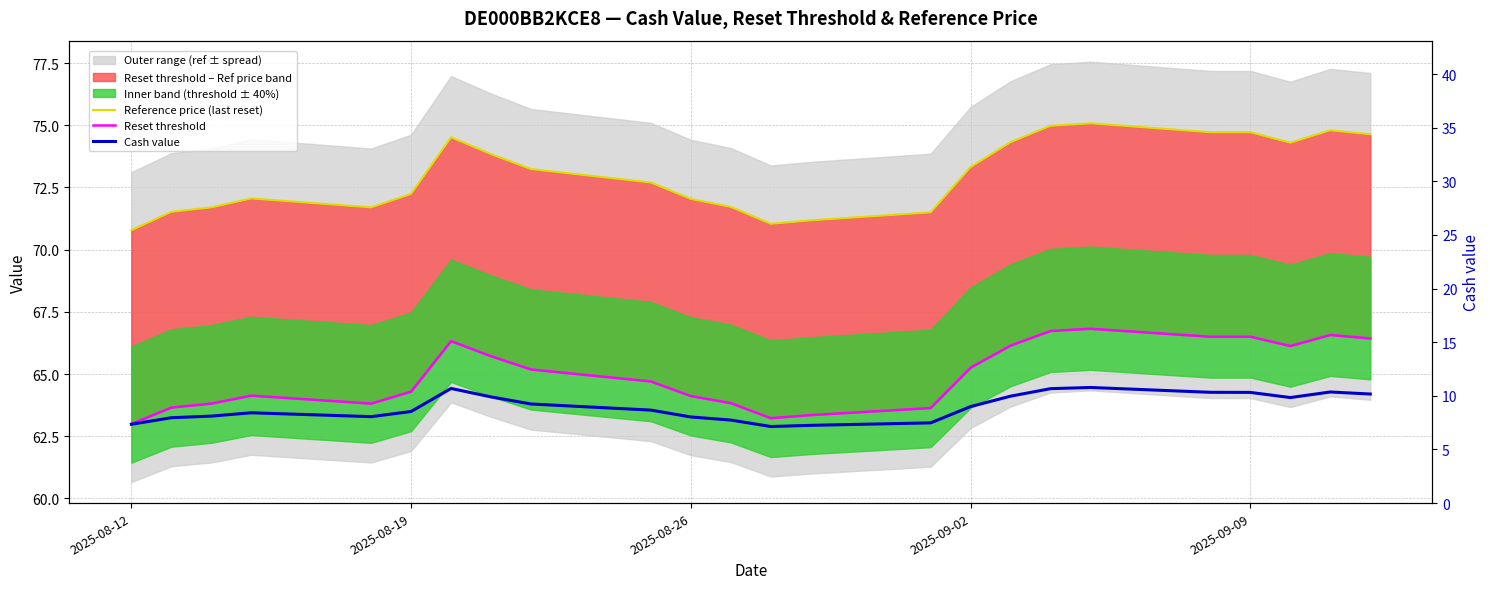

At which label does Reference price (last reset) reach its minimum?

2025-08-12